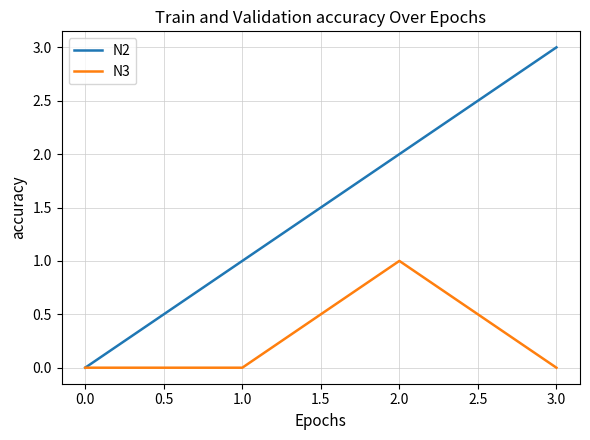

Which series changed the most between 1.0 and 3.0?

N2